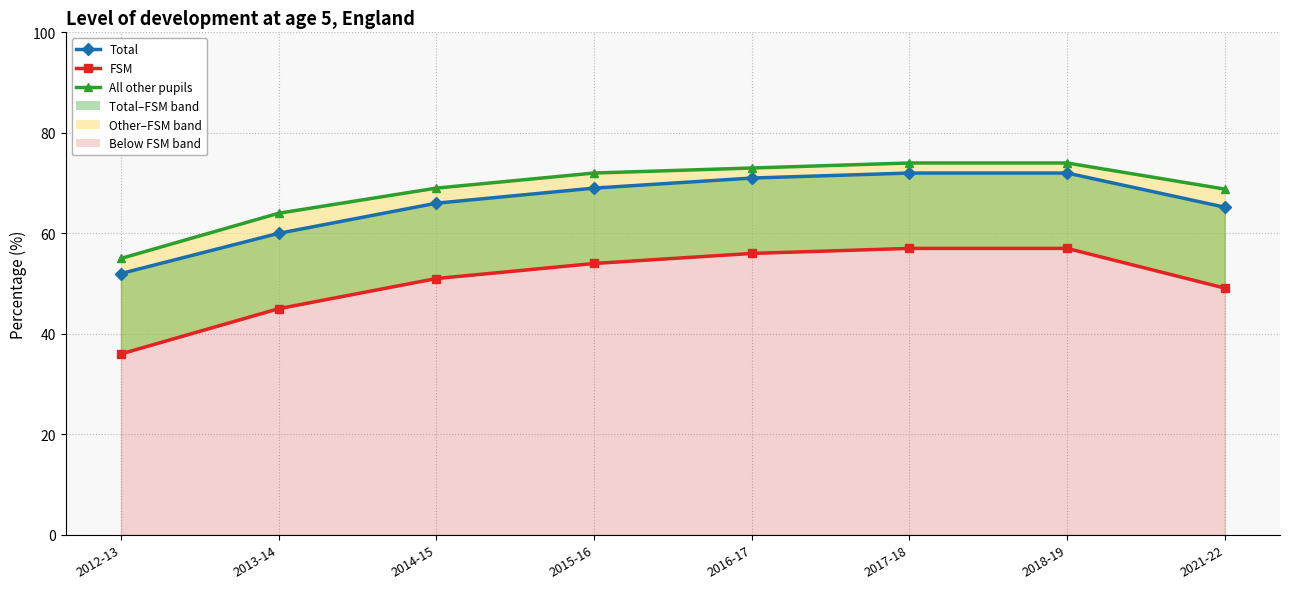

Reading left to right, extract all data points from this chart.

All other pupils: 55.0	64.0	69.0	72.0	73.0	74.0	74.0	68.8
Total: 52.0	60.0	66.0	69.0	71.0	72.0	72.0	65.2
FSM: 36.0	45.0	51.0	54.0	56.0	57.0	57.0	49.1
Total markers: 52.0	60.0	66.0	69.0	71.0	72.0	72.0	65.2
FSM markers: 36.0	45.0	51.0	54.0	56.0	57.0	57.0	49.1
All other pupils markers: 55.0	64.0	69.0	72.0	73.0	74.0	74.0	68.8